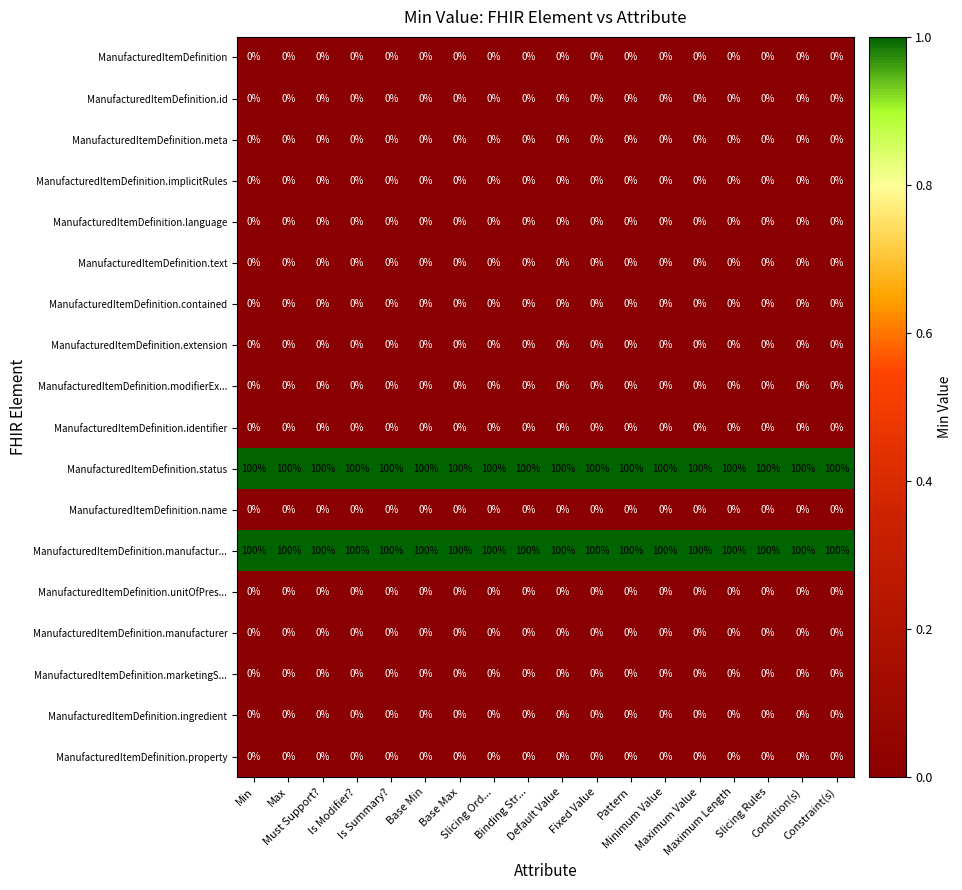

Count the number of categories in the chart.

18